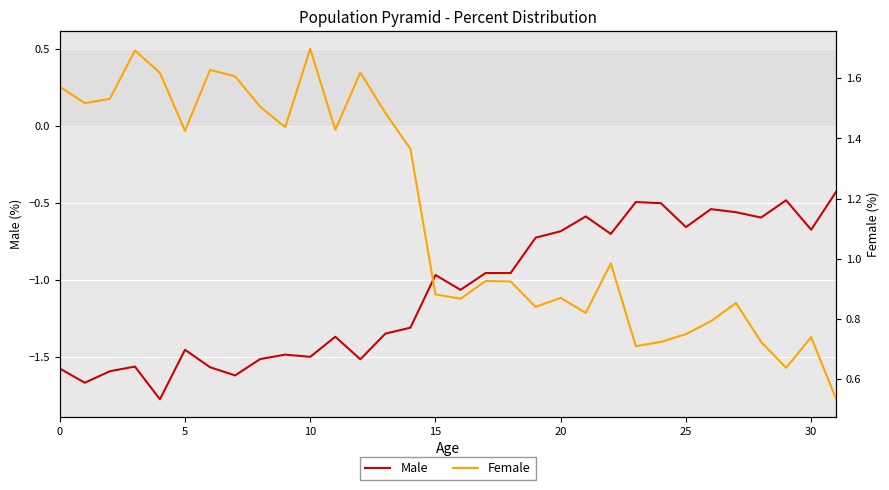

Which series has the largest range (max minus min)?

Male